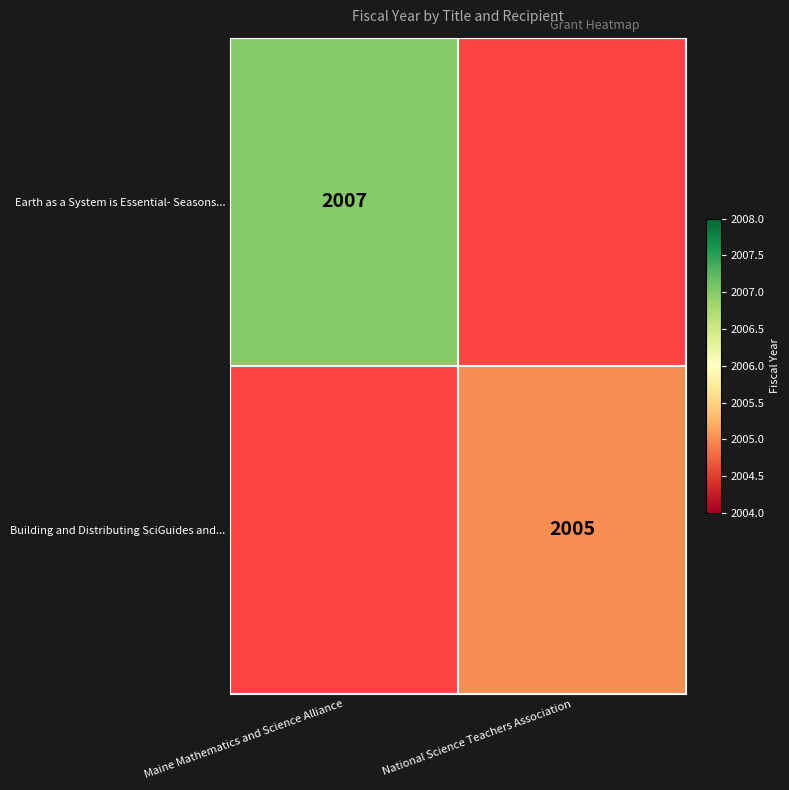

The value of Building and Distributing SciGuides and... at National Science Teachers Association is 713. True or false?

False